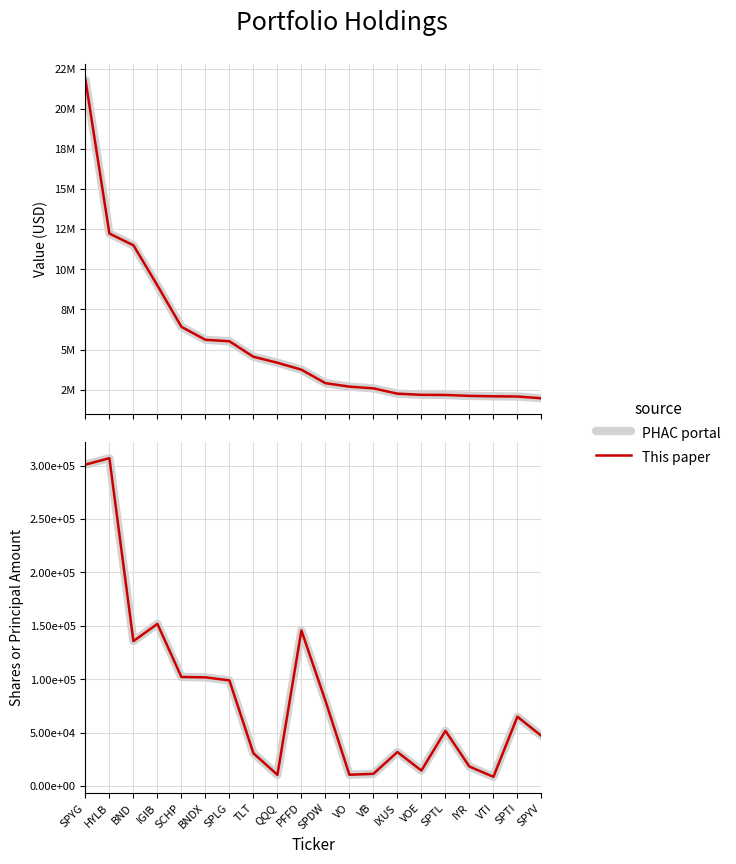

Between PFFD and VB, which series saw the biggest shift?

PHAC portal